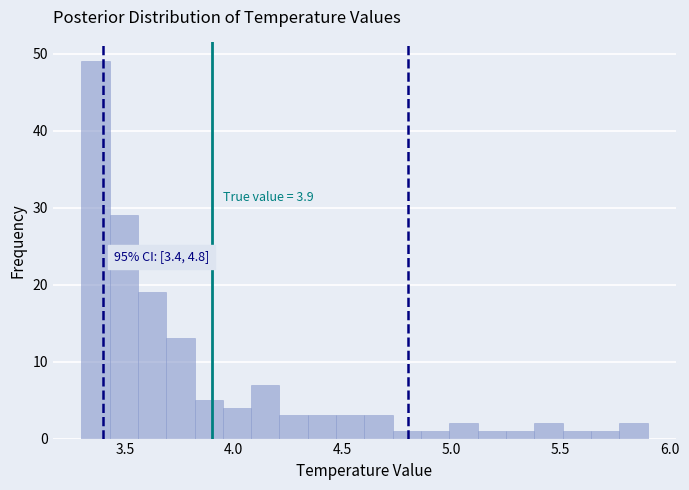

Around what value on the x-axis is the tallest bar? Give the approximate position of its centre, as read against the axis.

3.35